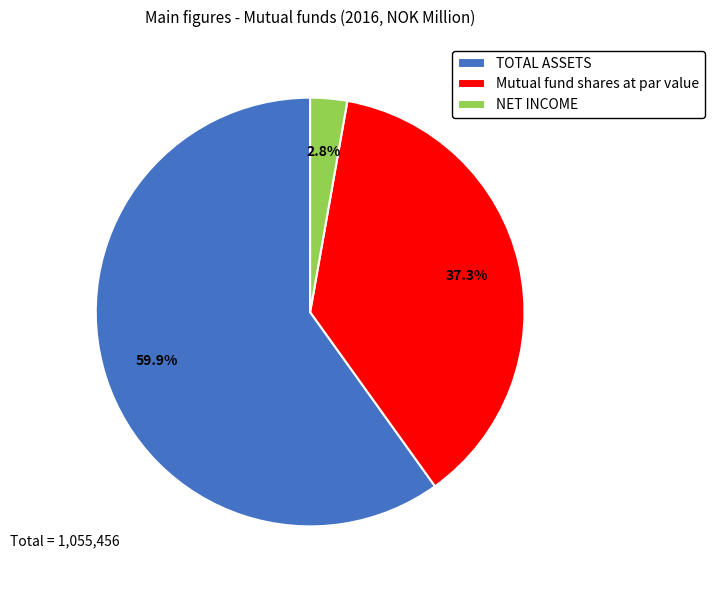

Between NET INCOME and TOTAL ASSETS, which is larger?

TOTAL ASSETS